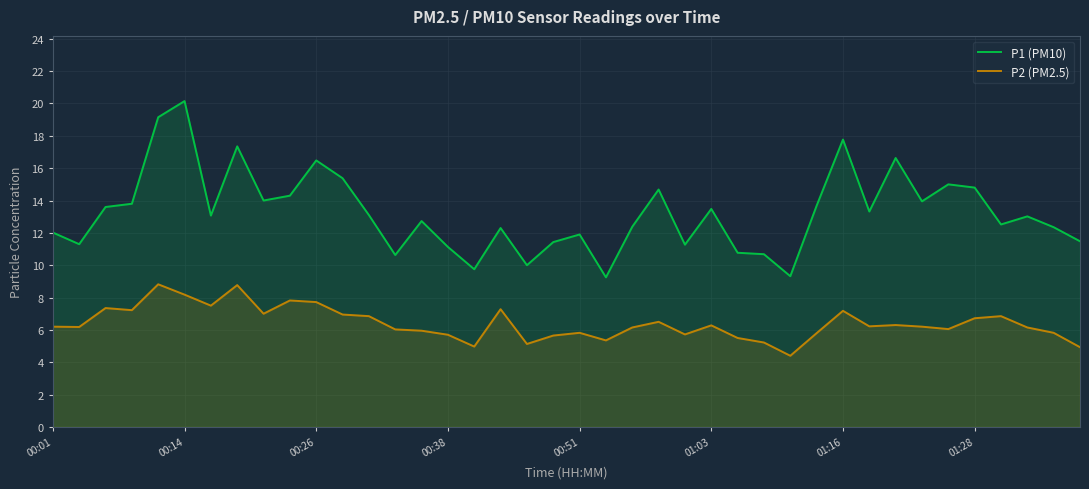

Reading left to right, what are all the values shown in this chart?

P1 (PM10): 12.0	11.3	13.6	13.8	19.1	20.1	13.1	17.4	14.0	14.3	16.5	15.4	13.1	10.6	12.7	11.1	9.8	12.3	10.0	11.4	11.9	9.2	12.4	14.7	11.3	13.5	10.8	10.7	9.3	13.7	17.8	13.3	16.6	13.9	15.0	14.8	12.5	13.0	12.3	11.5
P2 (PM2.5): 6.2	6.2	7.3	7.2	8.8	8.2	7.5	8.8	7.0	7.8	7.7	7.0	6.8	6.0	6.0	5.7	5.0	7.3	5.1	5.7	5.8	5.3	6.2	6.5	5.7	6.3	5.5	5.2	4.4	5.8	7.2	6.2	6.3	6.2	6.0	6.7	6.8	6.2	5.8	4.9